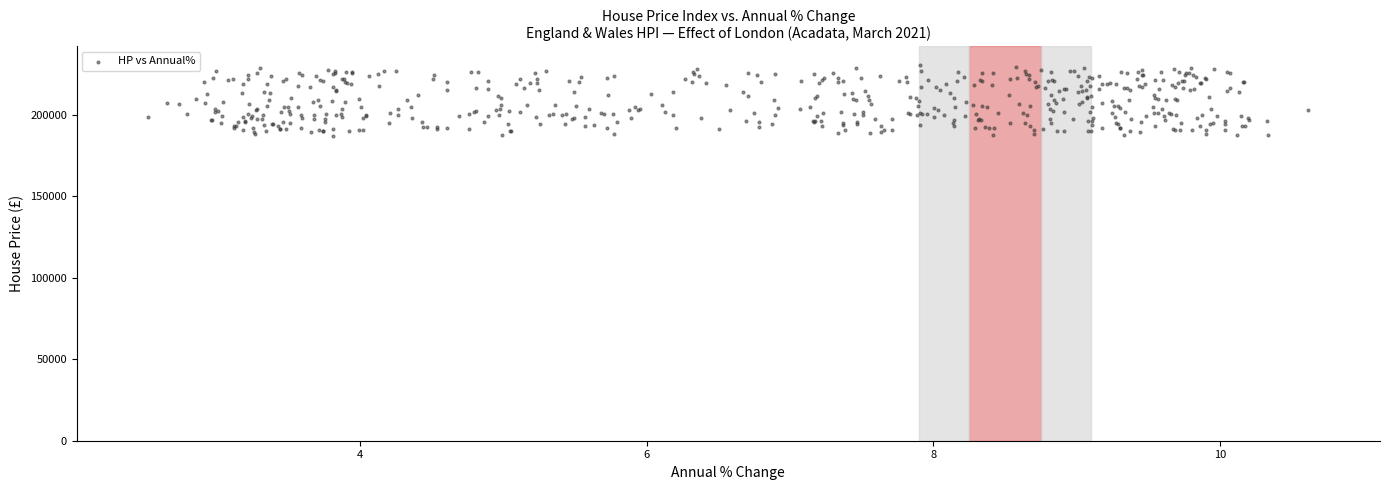

What is the range of X values (max minus min)?

8.1